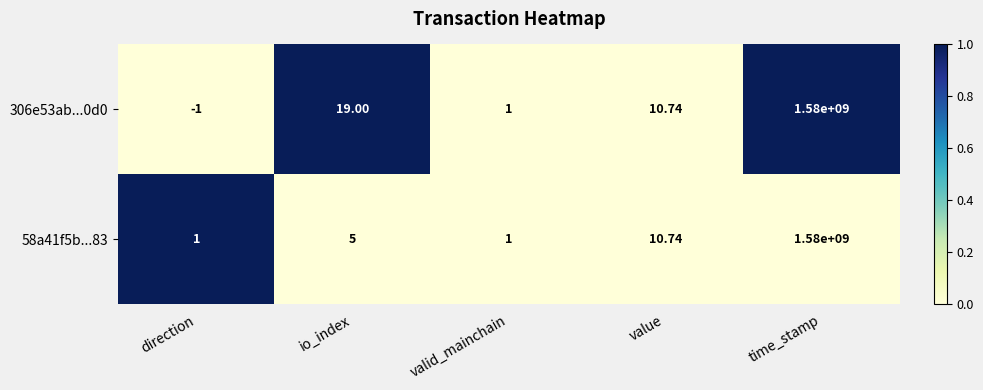

At which label is 58a41f5b...83 closest to 790000000?

value